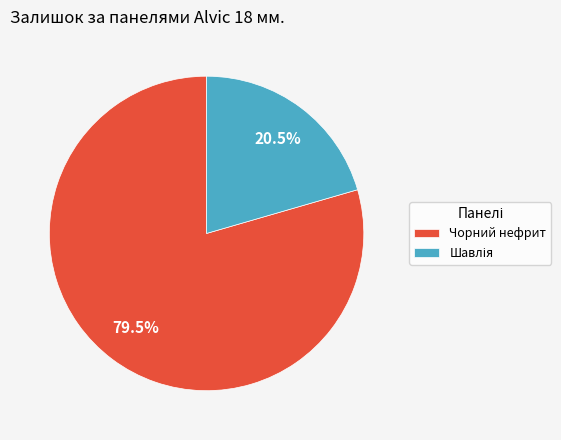

What portion of the pie excludes Чорний нефрит?

20.5%